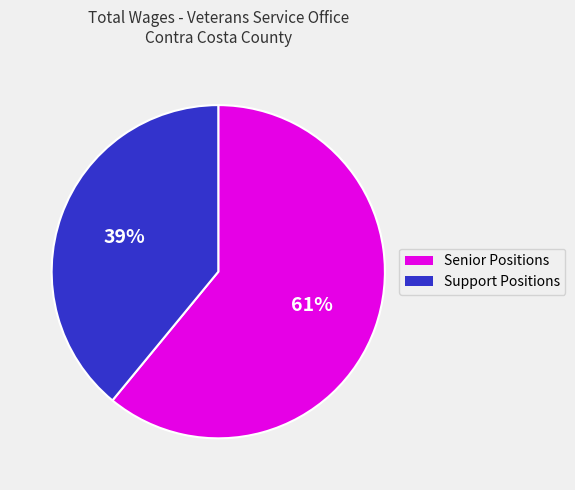

To the nearest percent, what is the difference between the largest and smallest slice percentages?

22%